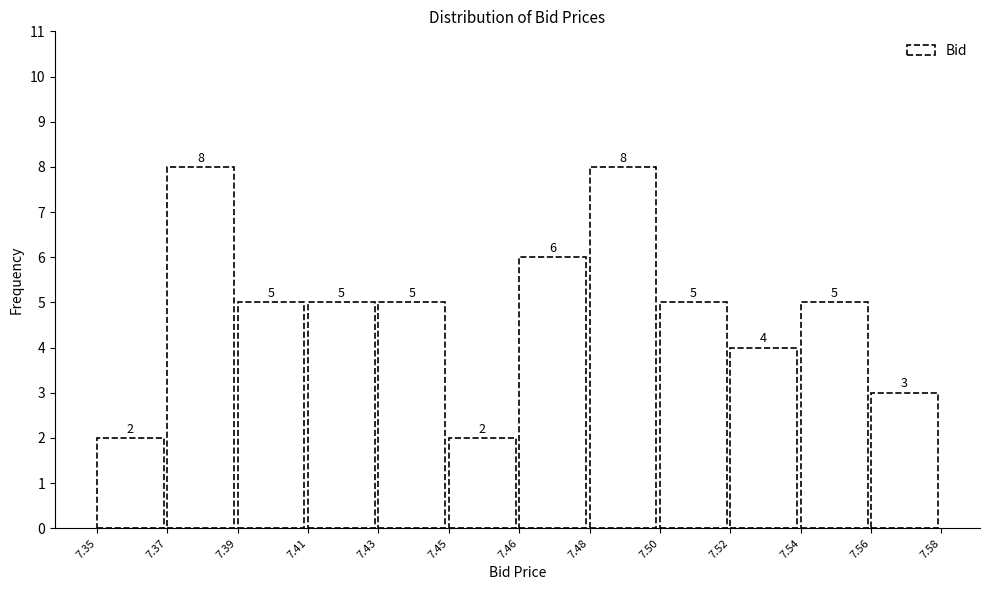

Reading right to left, extract all data points from this chart.

7.56=3	7.54=5	7.52=4	7.50=5	7.48=8	7.46=6	7.45=2	7.43=5	7.41=5	7.39=5	7.37=8	7.35=2